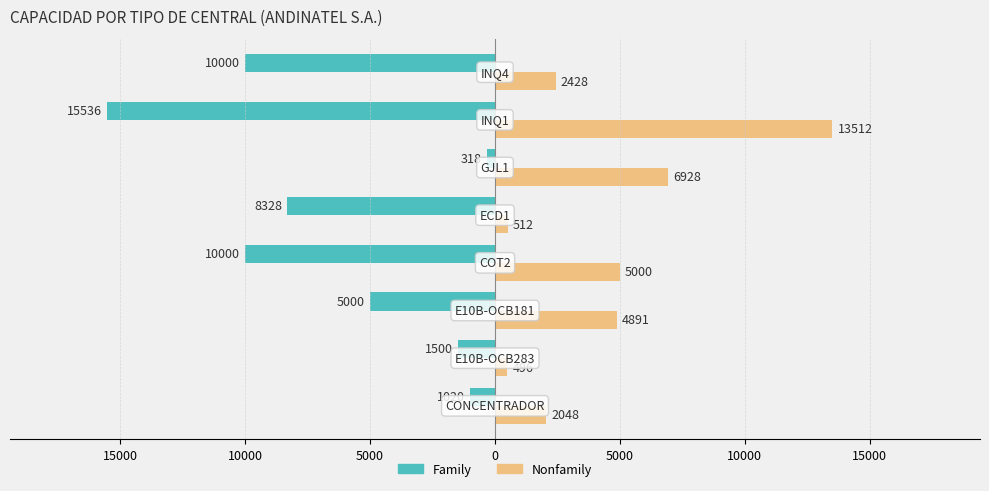

What are all the series names shown in the legend?

Family, Nonfamily